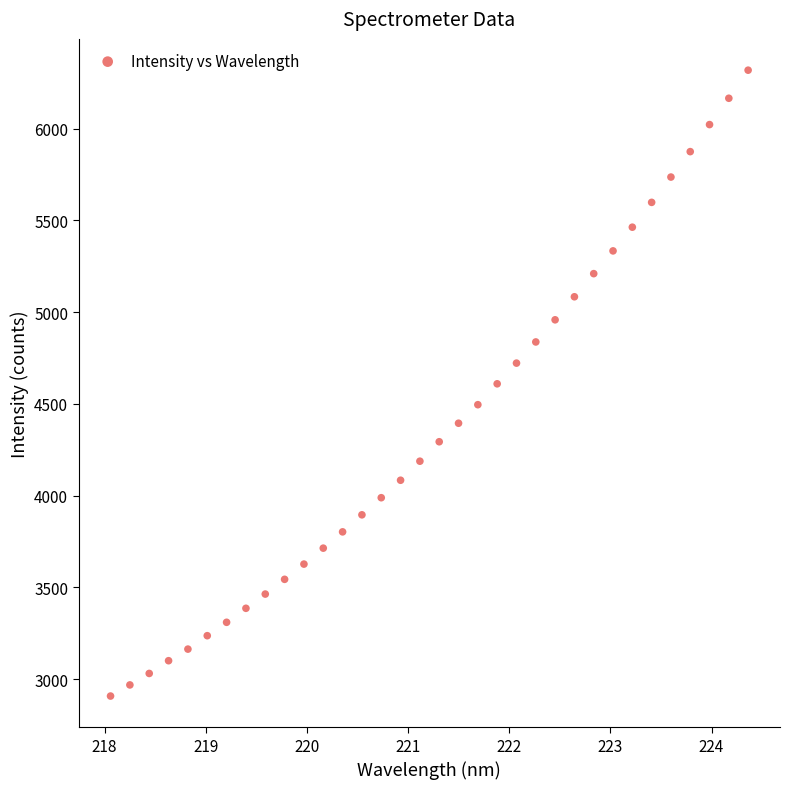

What is the range of X values (max minus min)?

6.3